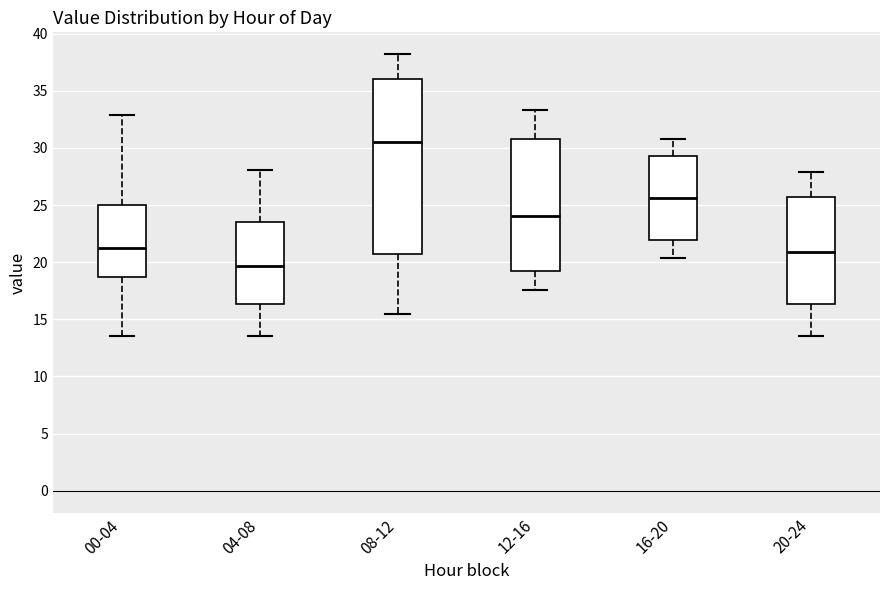

Which box has the lowest median line?

04-08